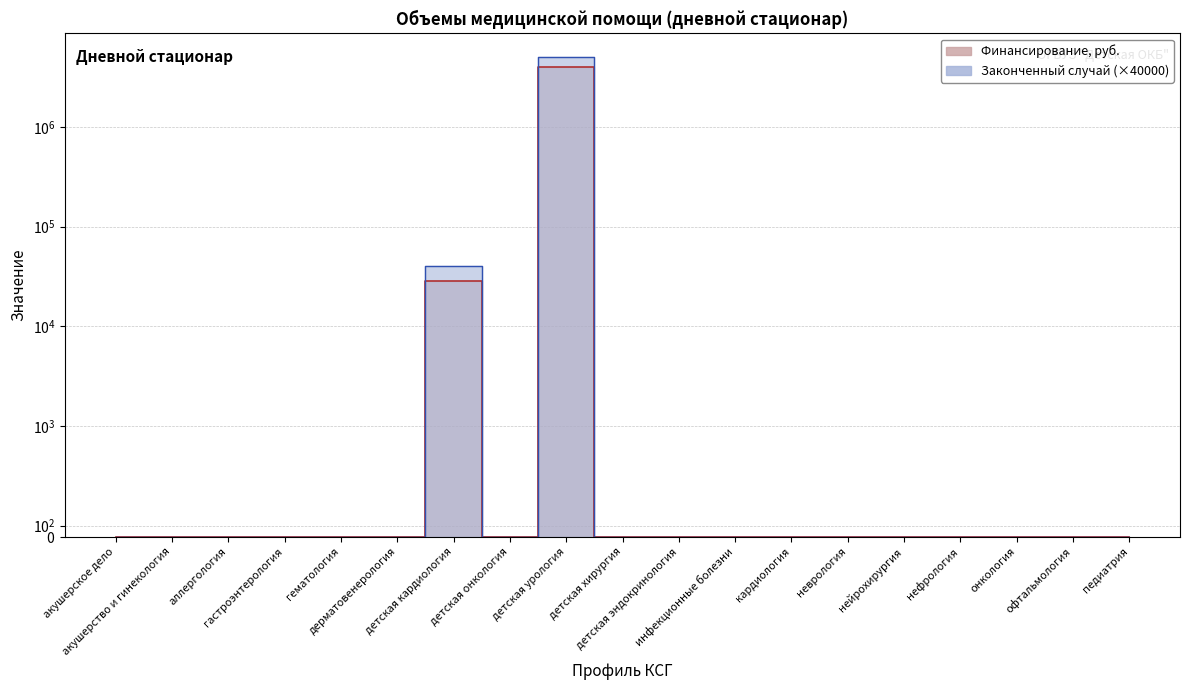

Reading right to left, transcribe all the data shown in this chart.

Финансирование, руб.: 0.0	0.0	0.0	0.0	0.0	0.0	0.0	0.0	0.0	0.0	4000000.0	0.0	28405.7	0.0	0.0	0.0	0.0	0.0	0.0
Законченный случай: 0.0	0.0	0.0	0.0	0.0	0.0	0.0	0.0	0.0	0.0	5000000.0	0.0	40000.0	0.0	0.0	0.0	0.0	0.0	0.0